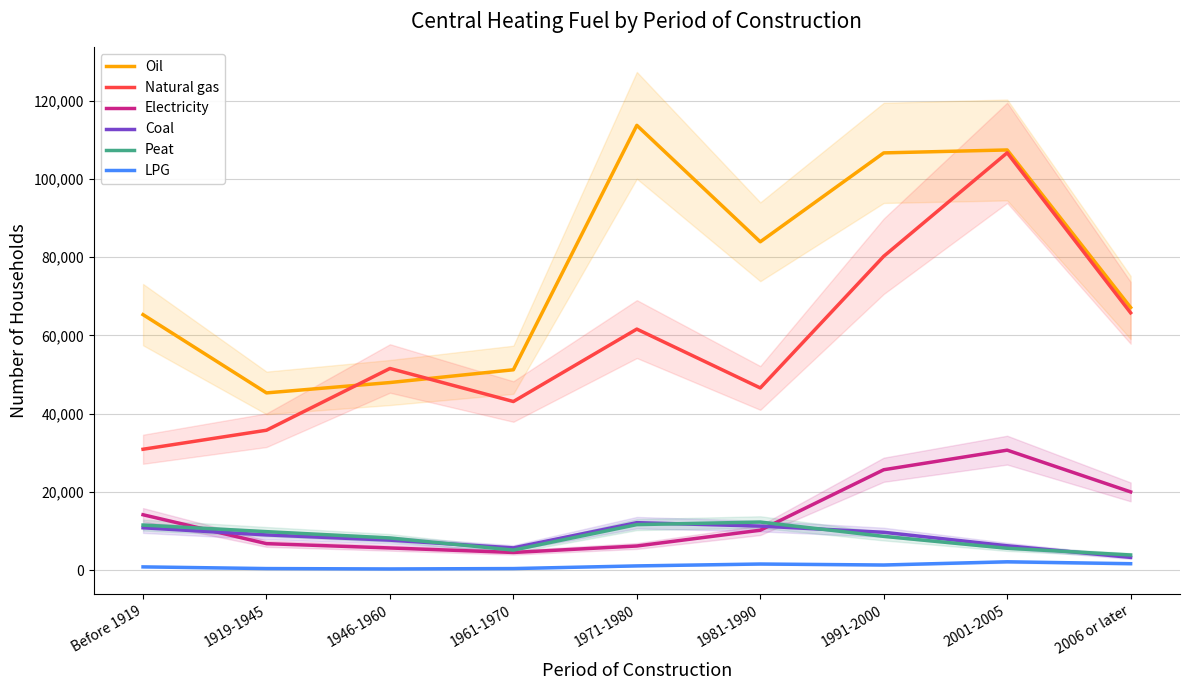

Does the chart have visible grid lines?

Yes